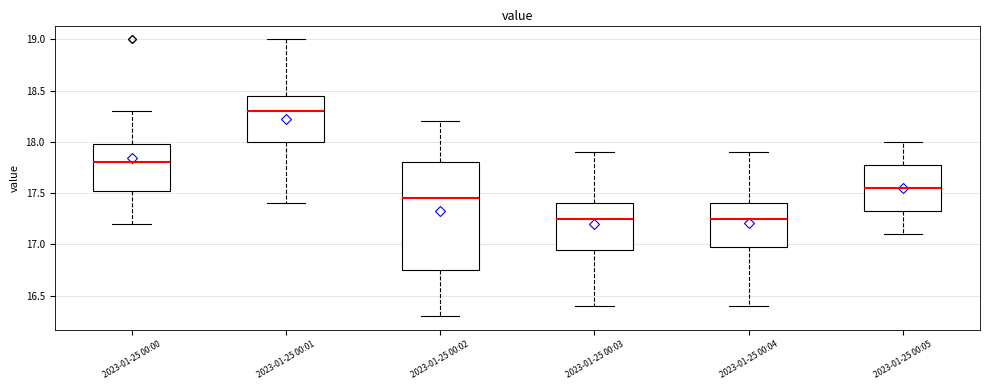

Which box is the tallest, from its lower edge to its upper edge?

2023-01-25 00:02